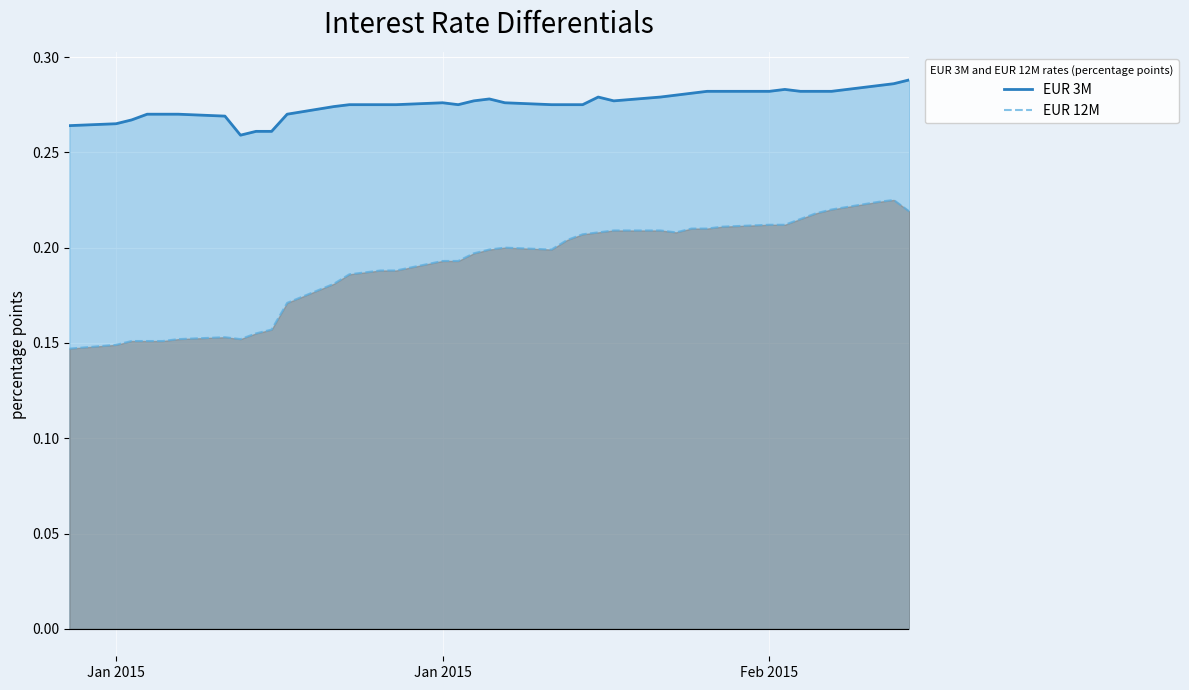

Rank the series by their maximum value, from lowest to highest.

EUR 12M, EUR 3M